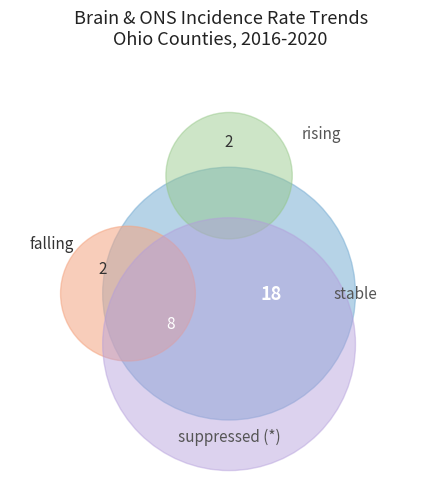

Between falling and rising, which is larger?

falling